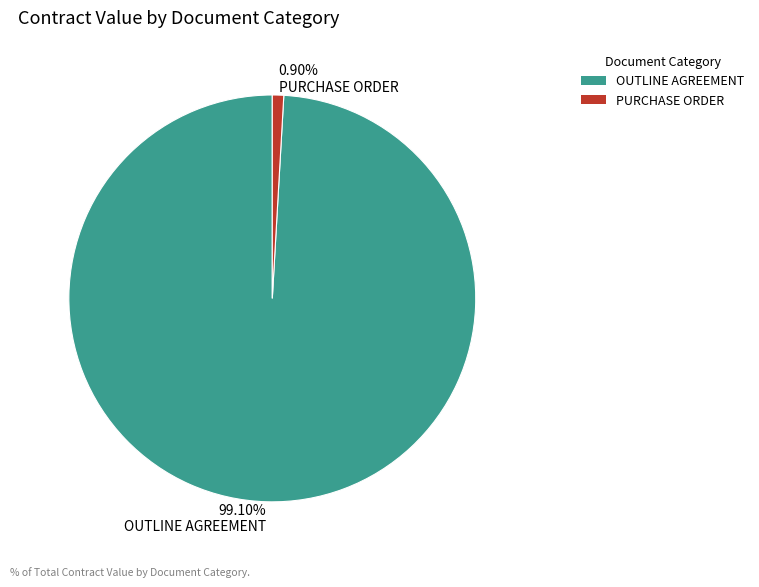

What percentage is NOT represented by OUTLINE AGREEMENT?

0.9%